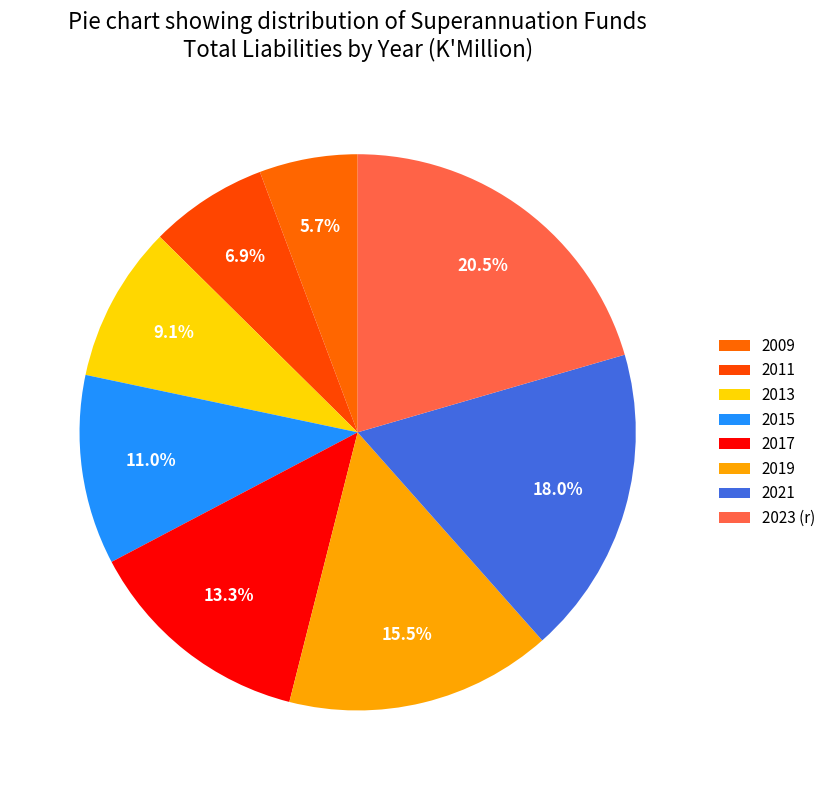

How many slices are in this pie chart?

8